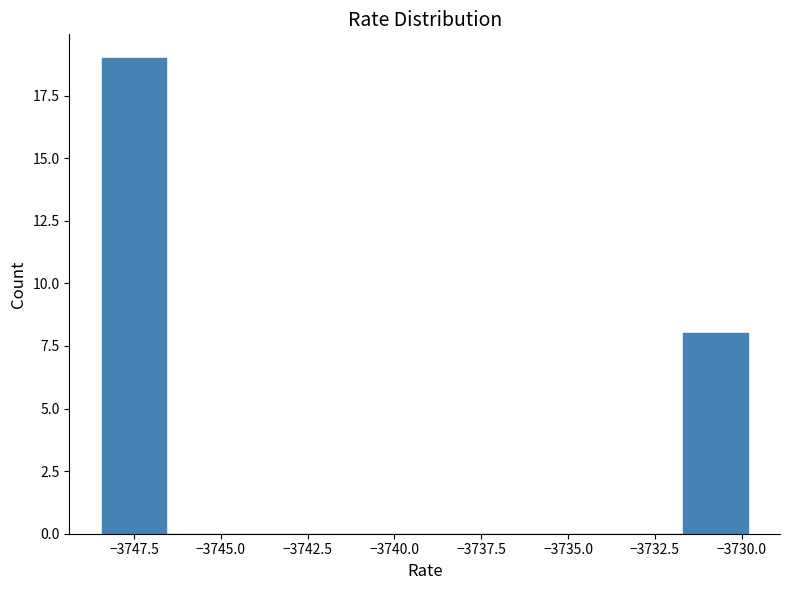

Around what value on the x-axis is the tallest bar? Give the approximate position of its centre, as read against the axis.

-3747.5